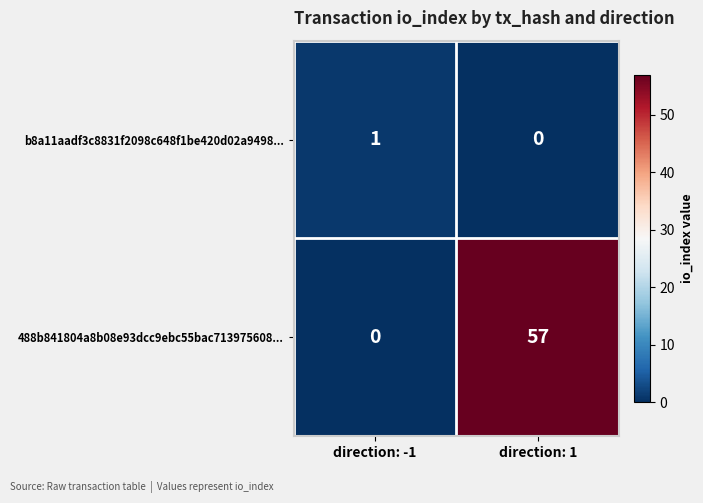

Reading left to right, extract all data points from this chart.

b8a11aadf3c8831f2098c648f1be420d02a9498...: 1	0
488b841804a8b08e93dcc9ebc55bac713975608...: 0	57